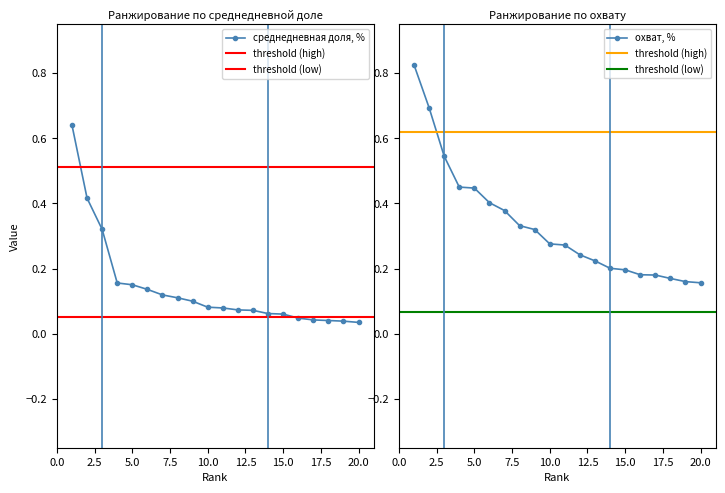

Is the value of среднедневная доля, % at sinoptik.ua greater than the value of охват, % at sinoptik.ua?

No